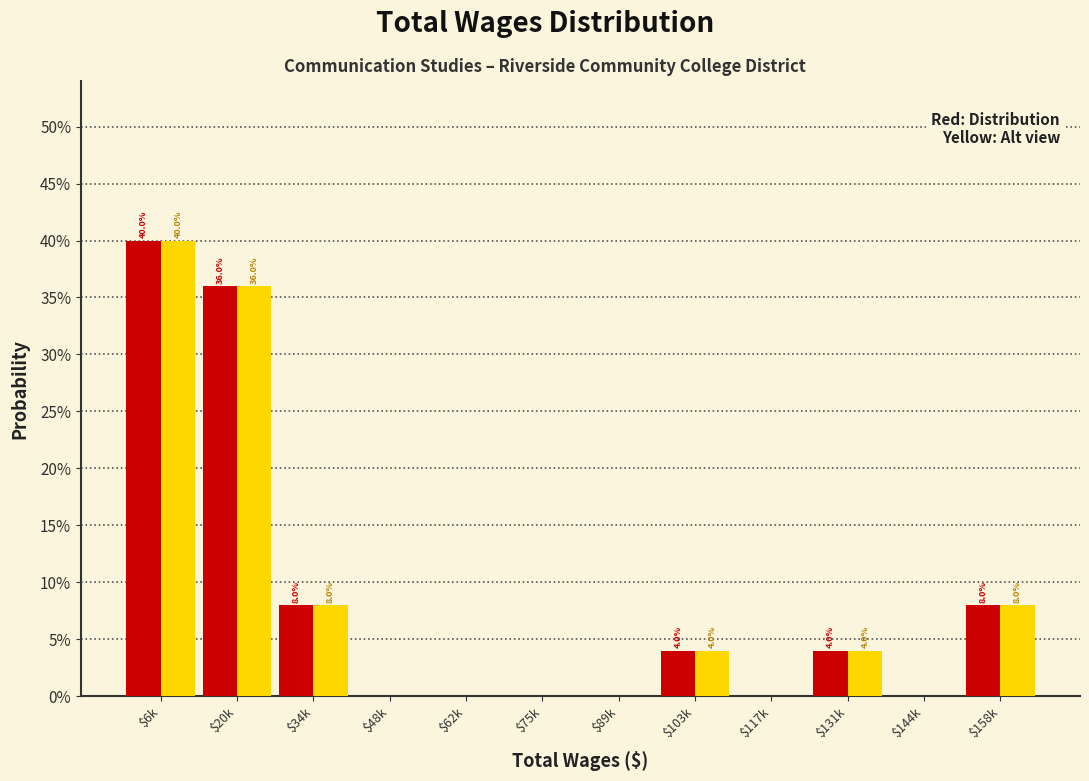

Are the bars grouped side by side (vs. stacked)?

Yes